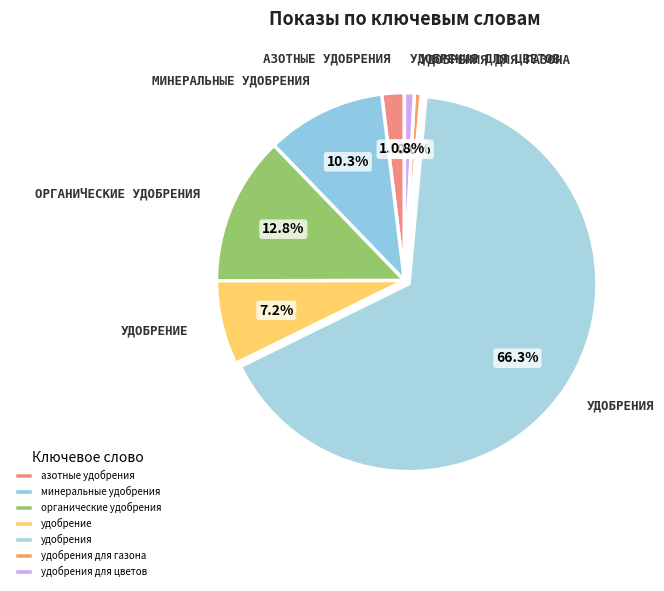

What is the smallest slice in the pie chart?

удобрения для газона